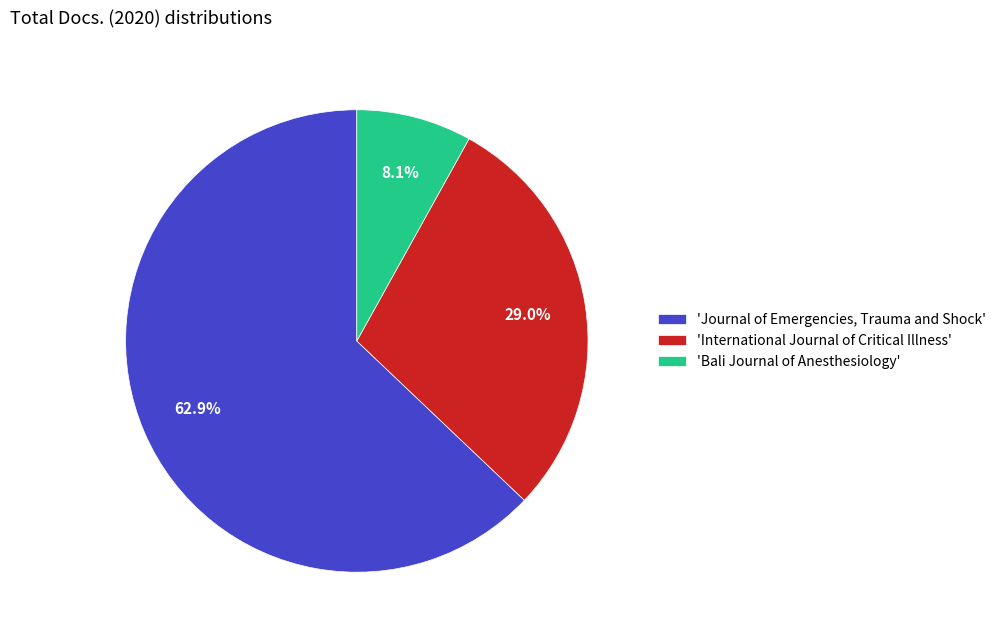

Which slice is the largest?

'Journal of Emergencies, Trauma and Shock'